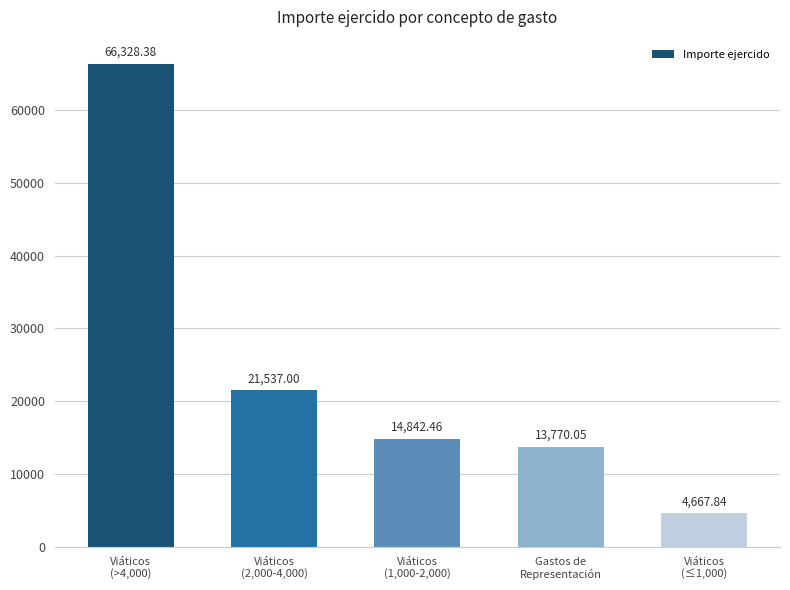

List the labels in order of value, largest first.

Viáticos
(>4,000), Viáticos
(2,000-4,000), Viáticos
(1,000-2,000), Gastos de
Representación, Viáticos
(≤1,000)